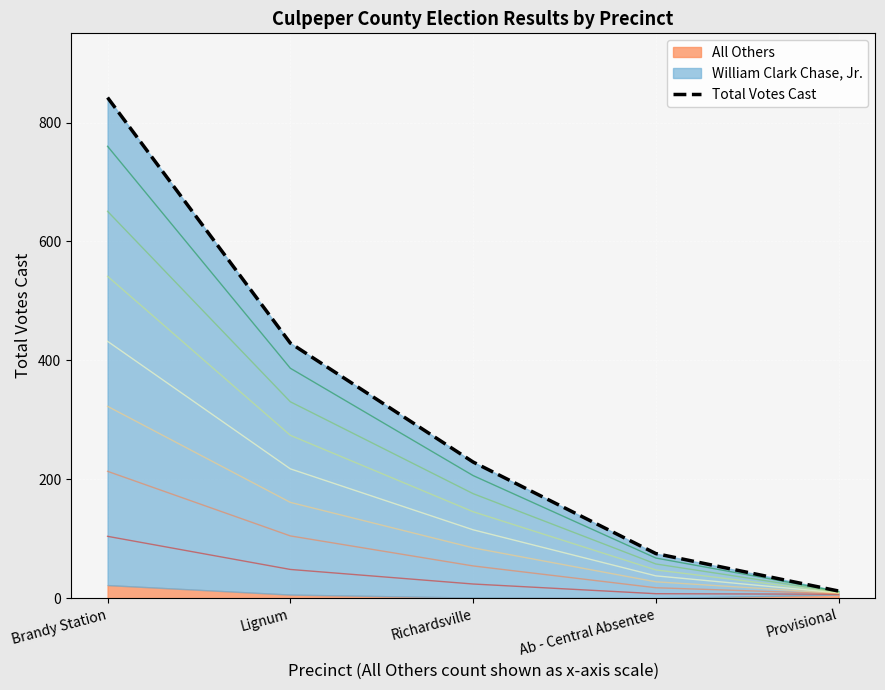

At which category does the chart reach its peak across all series?

Brandy Station